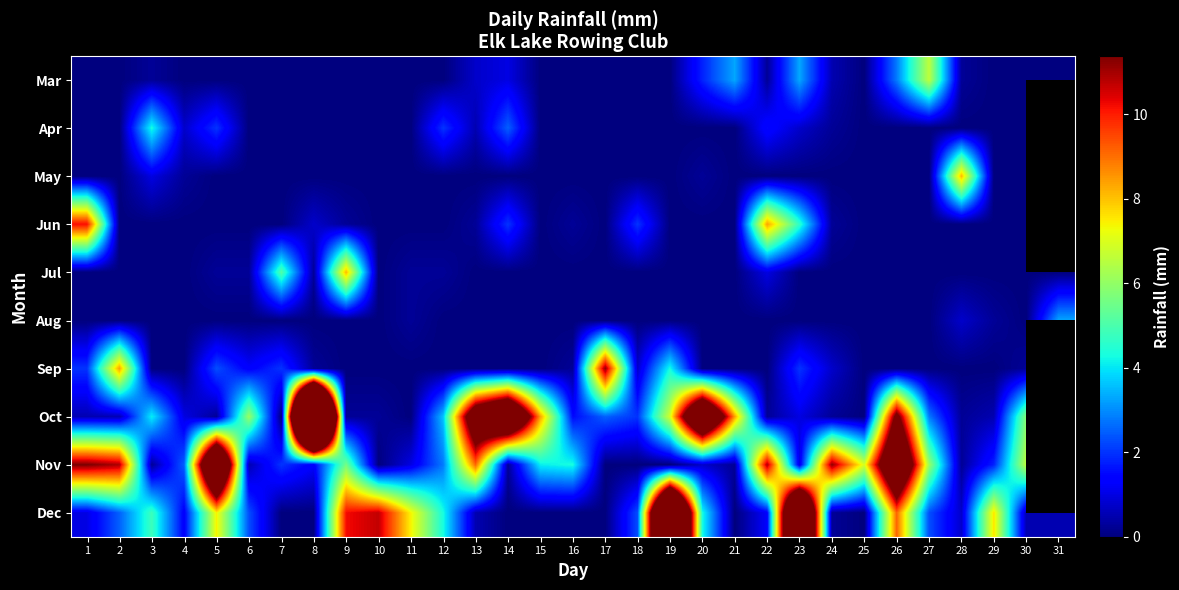

True or false: Dec has a value of 21.6 at 23.

True